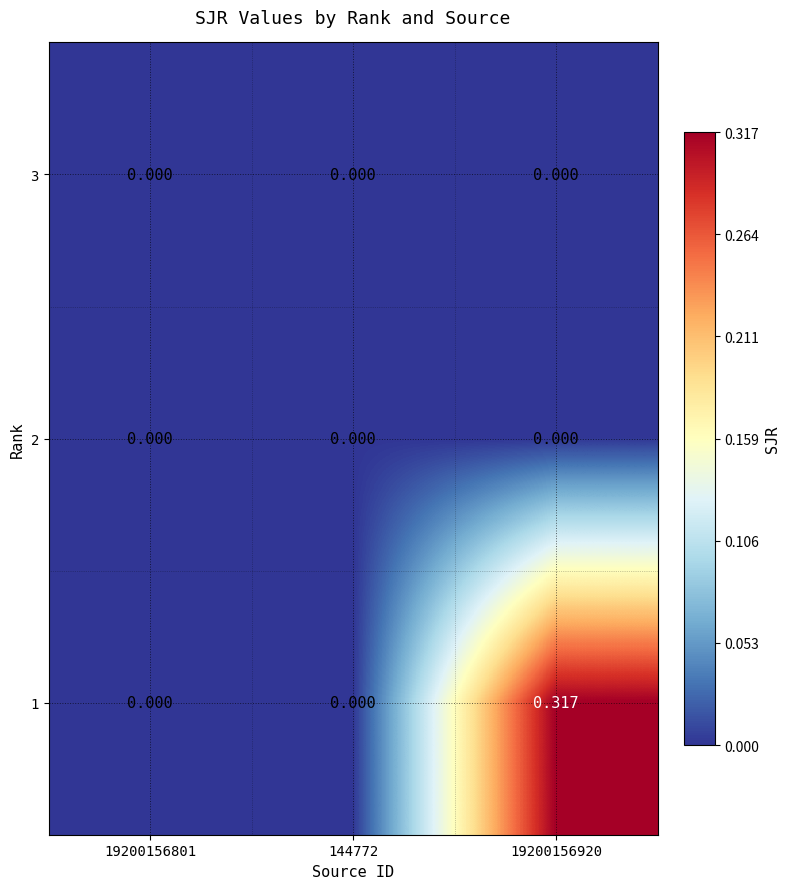

Is the value of 3 at 144772 greater than the value of 1 at 19200156920?

No